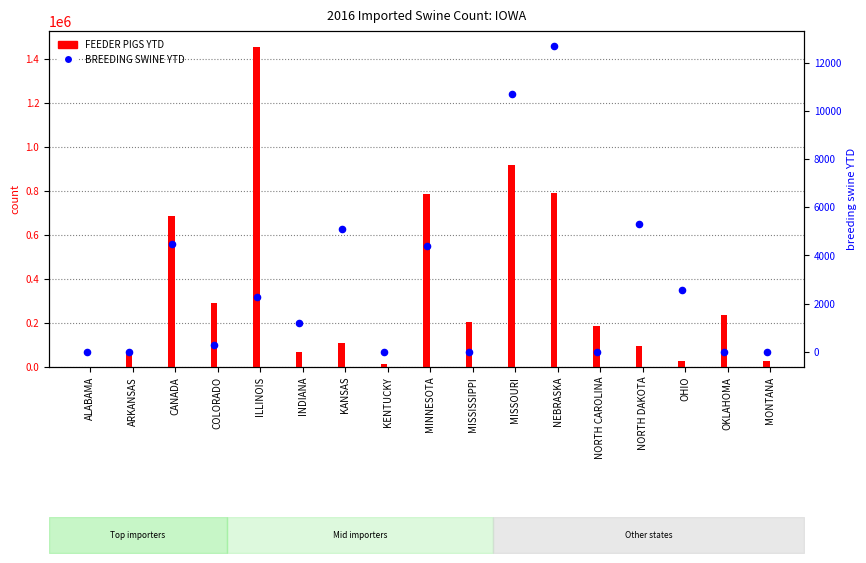

Which series has the largest total across all categories?

FEEDER PIGS YTD